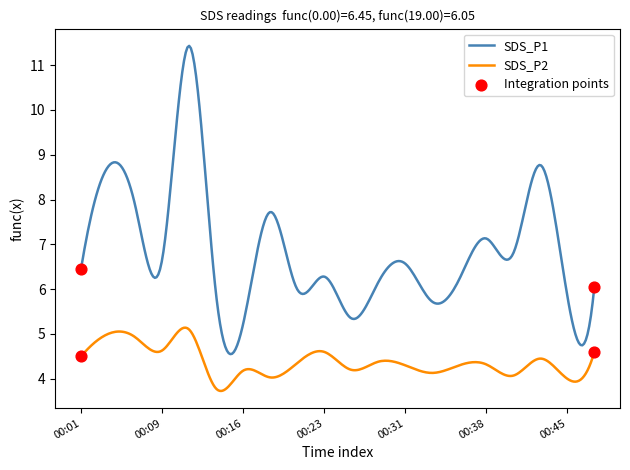

What is the difference between the maximum and minimum values in the SDS_P1 series?

6.9